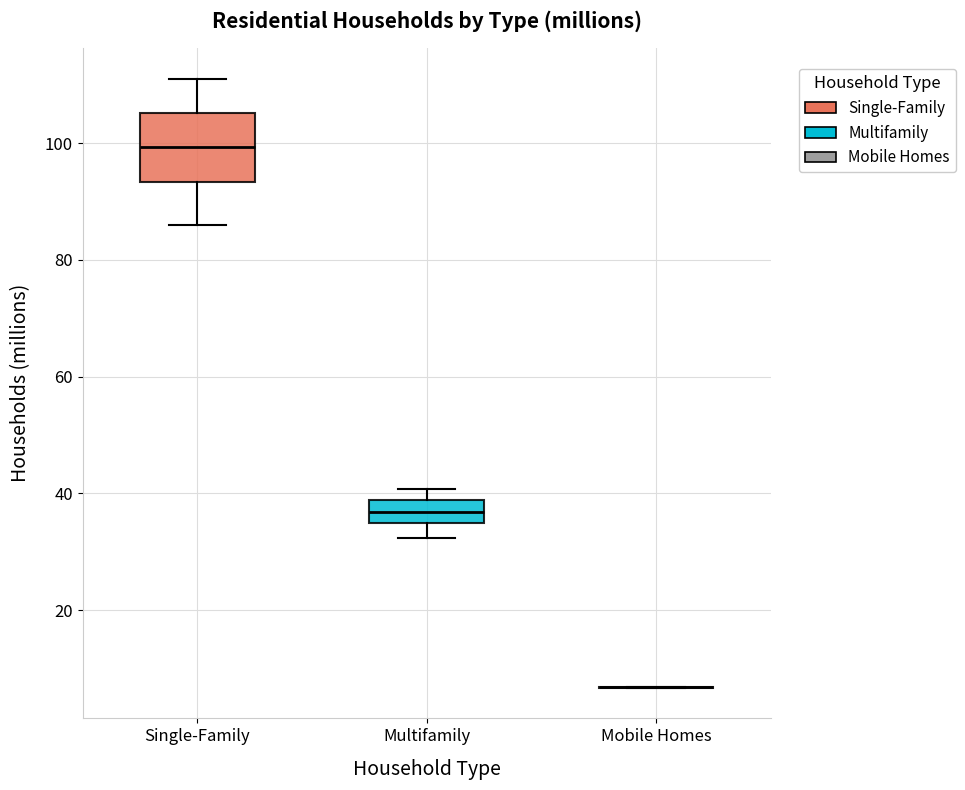

Reading left to right, transcribe this box plot: for each box, give where its median line is, the range the box spans, and where its two whiskers end, as read against the y-axis. The values are not printed on the chart, so give them approximately, as read against the axis.

Single-Family: median 100, box 94 to 106, whiskers 86 to 112
Multifamily: median 36, box 34 to 38, whiskers 32 to 40
Mobile Homes: box collapsed to a line at 6, whiskers 6 to 6